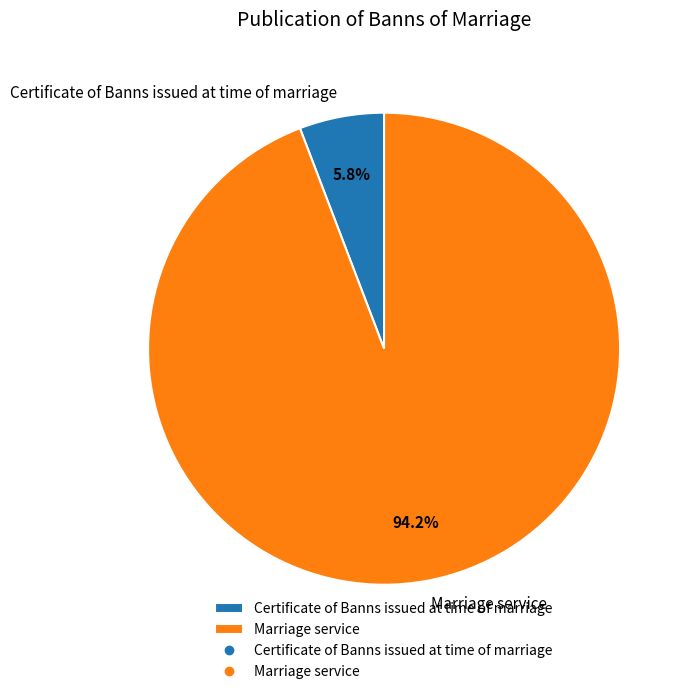

Approximately how many times larger is the value at Certificate of Banns issued at time of marriage compared to Marriage service?

0.1